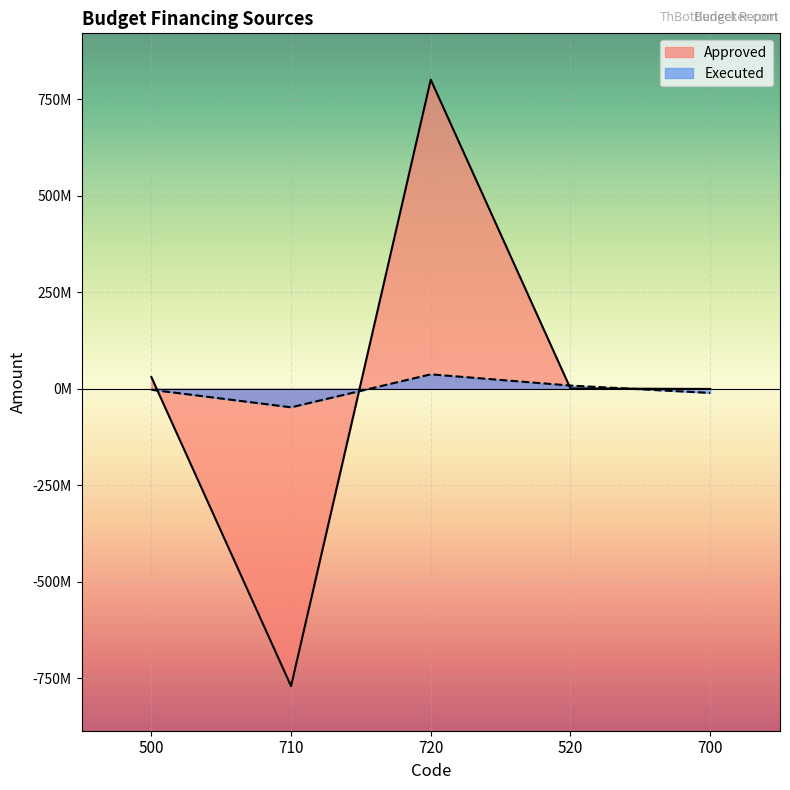

Which series changed the most between 710 and 720?

Approved